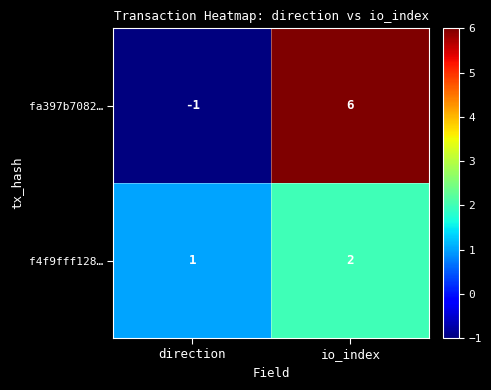

Which series changed the most between direction and io_index?

fa397b7082…